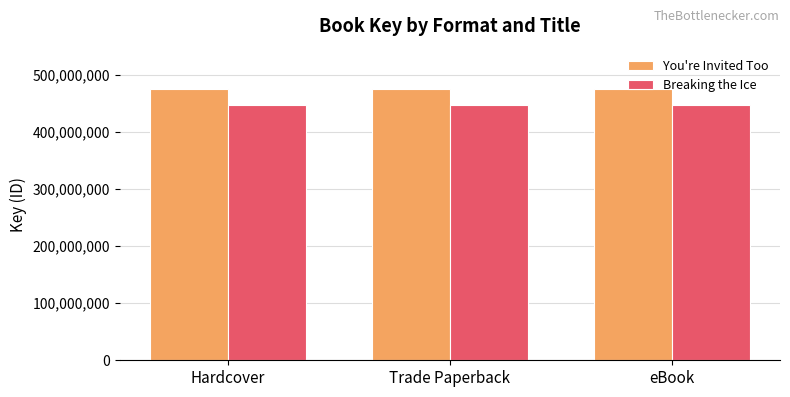

The value of You're Invited Too at eBook is 159338690. True or false?

False